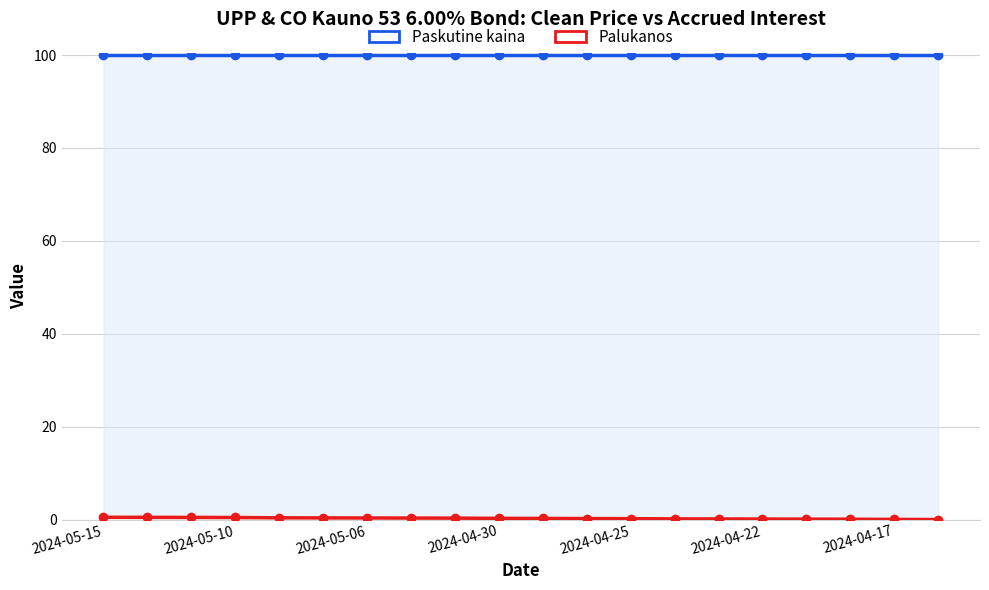

The value of Palukanos at 10 is 0.4. True or false?

False